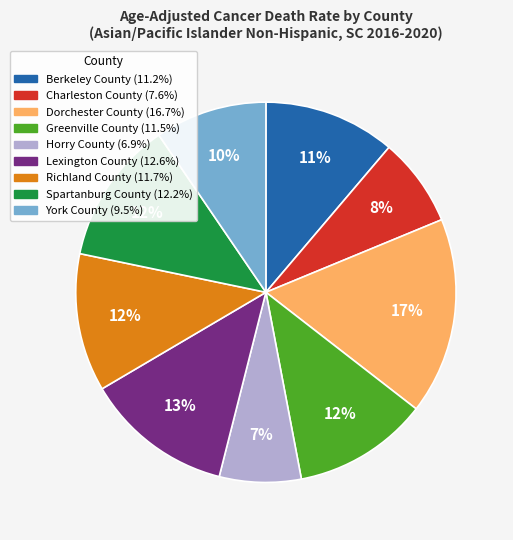

To the nearest percent, what is the average slice percentage?

11%